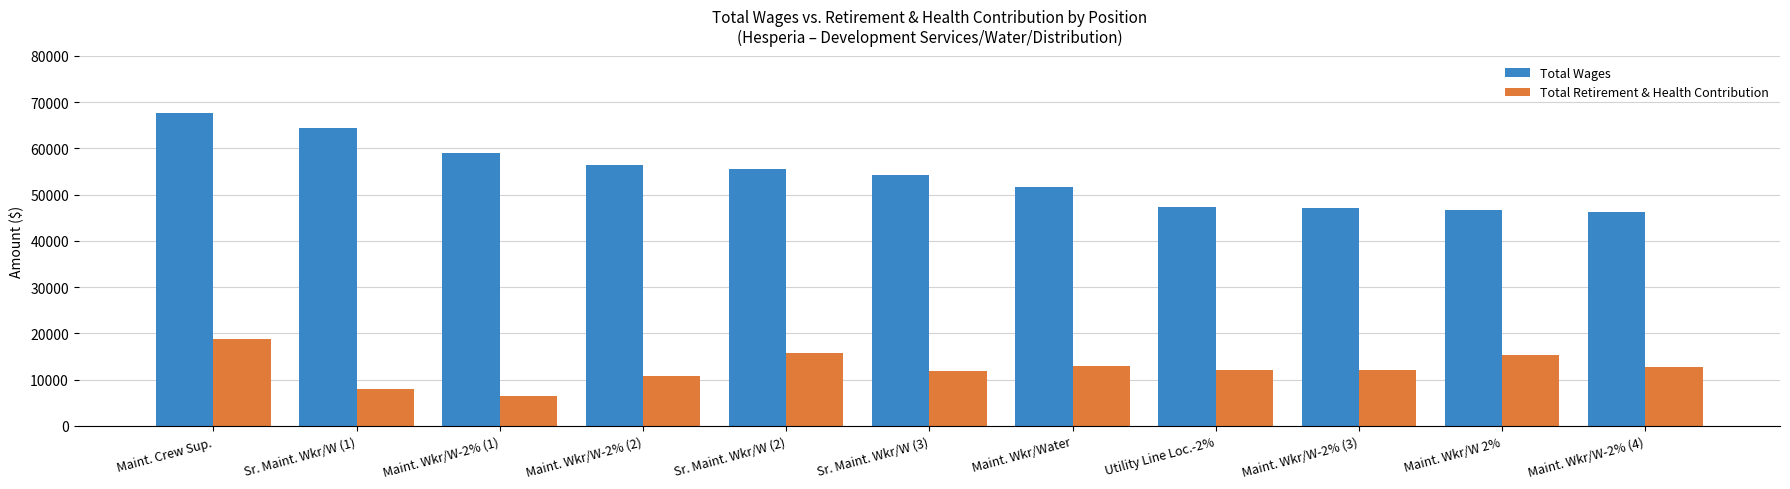

List the series in order of their overall mean, highest first.

Total Wages, Total Retirement & Health Contribution